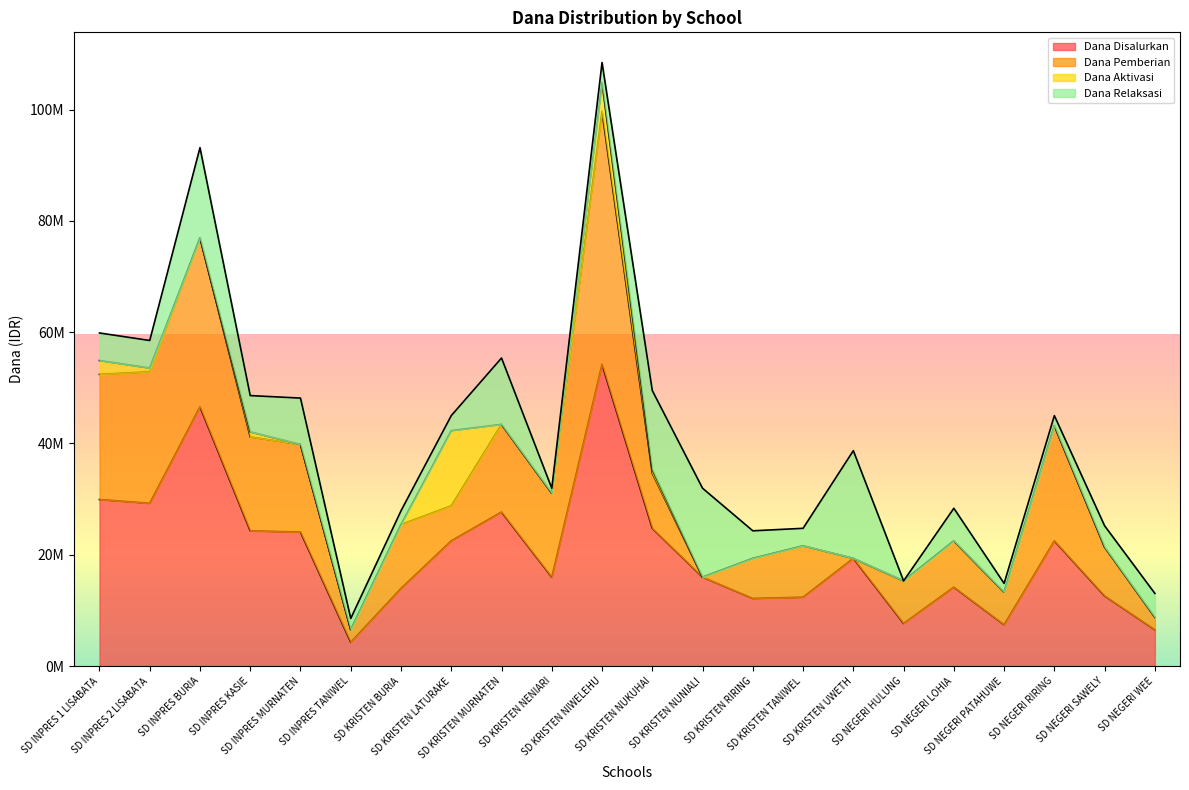

What is the approximate value of Dana Relaksasi at SD KRISTEN LATURAKE?

2700000